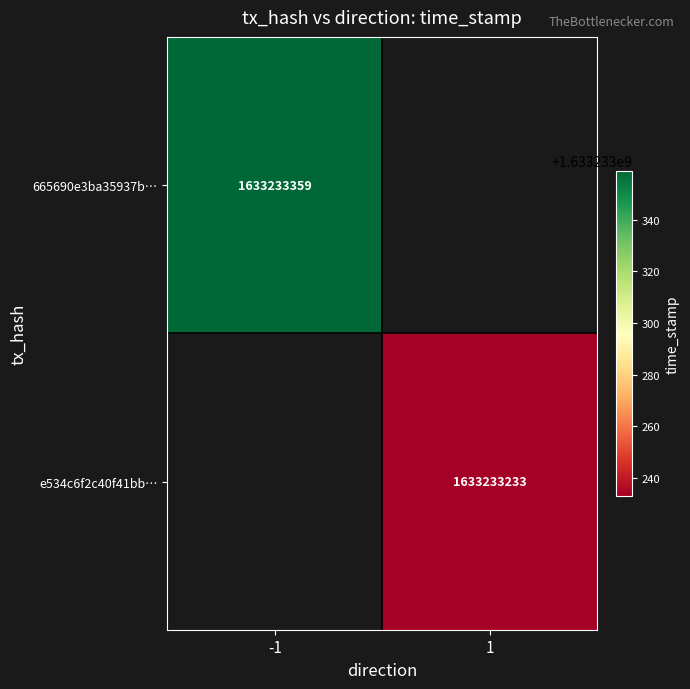

List the series in order of their peak value, highest first.

665690e3ba35937b1b5cd84fc6ac58340764db8, e534c6f2c40f41bbc307f57b38c7ba1b75e650d